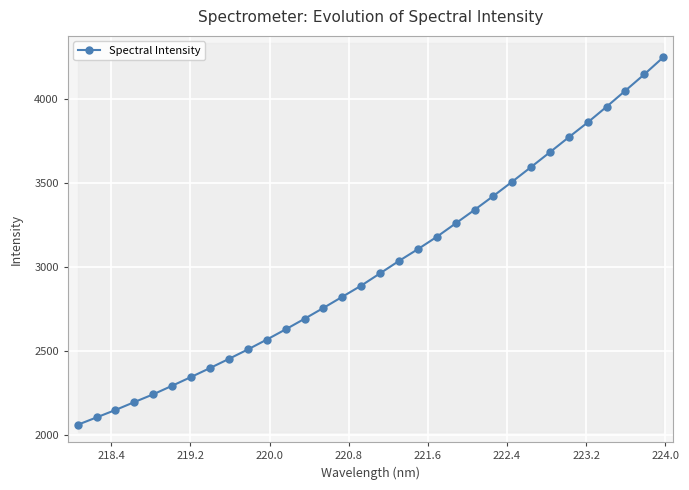

How many values exceed 2961?

16